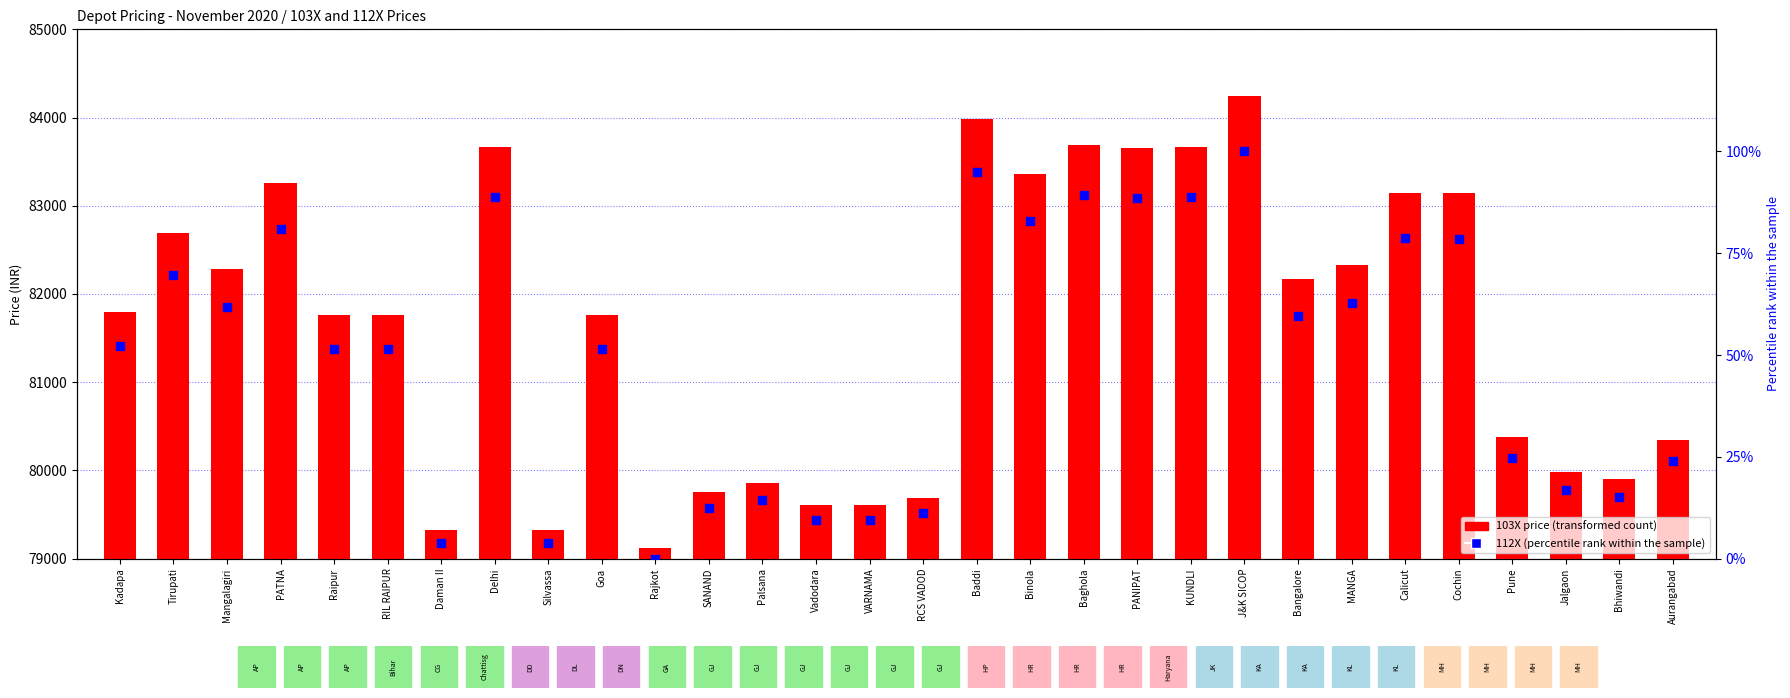

At which category is the sum across all series the highest?

J&K SICOP